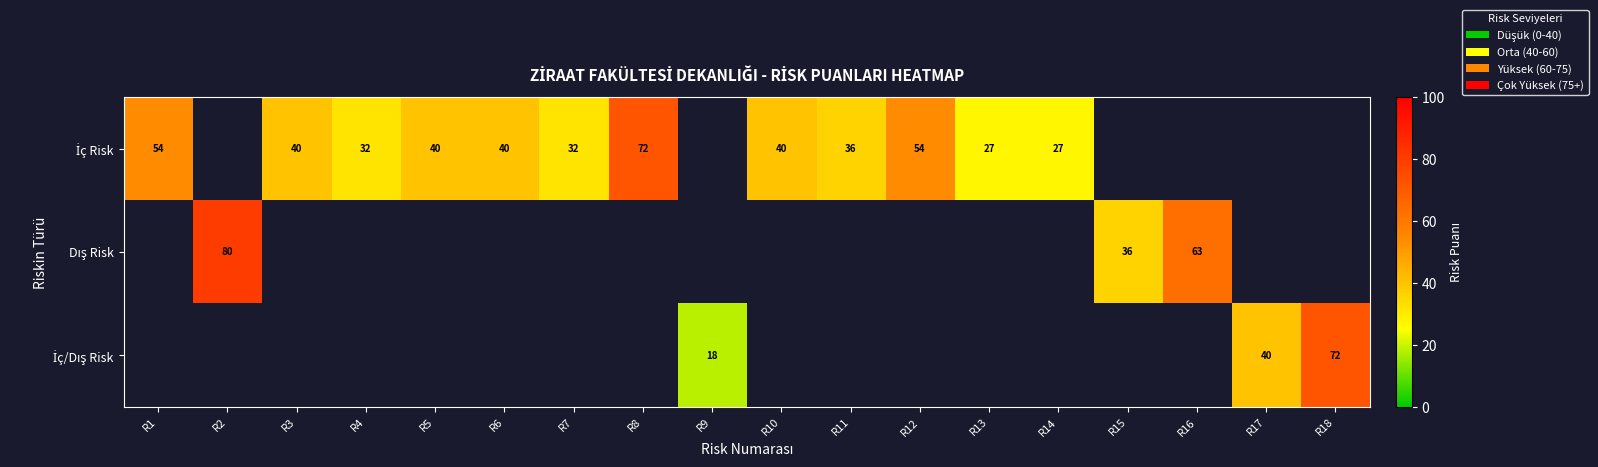

Is the value of Dış Risk at R3 greater than the value of İç/Dış Risk at R8?

No